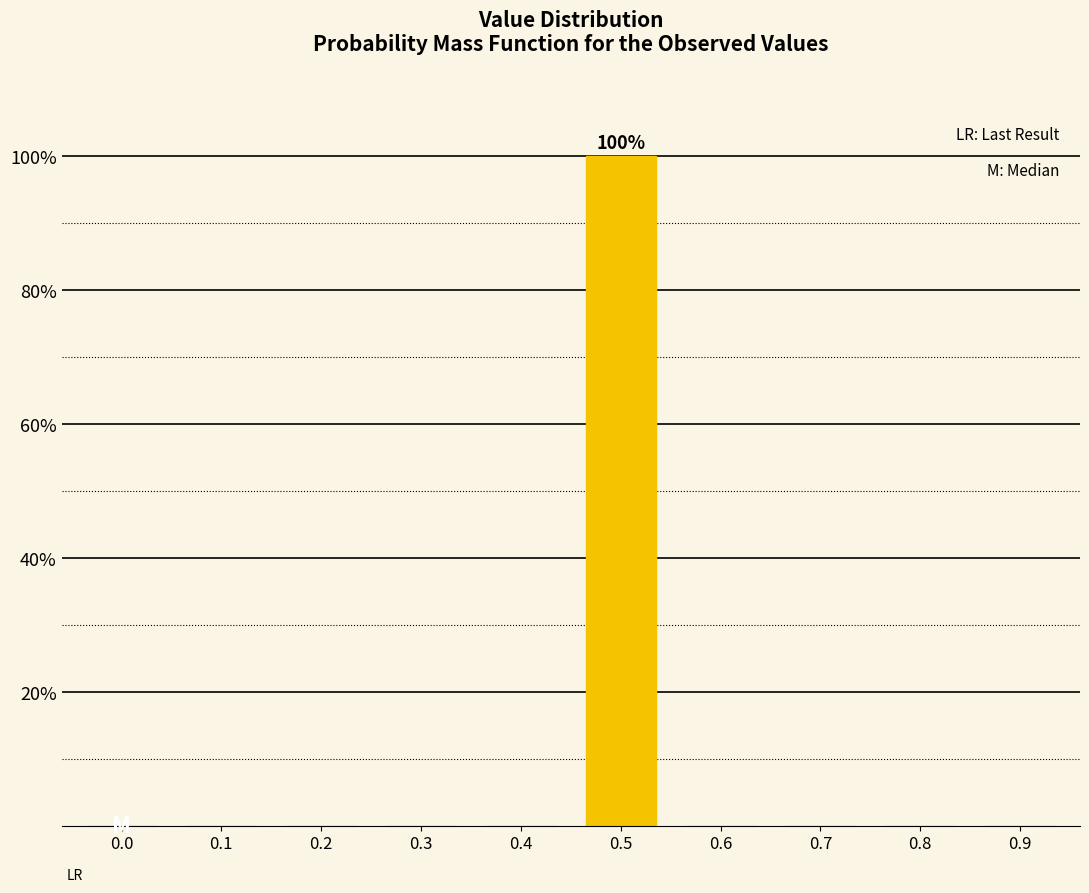

Reading left to right, list all the values displayed in this chart.

0.0=0	0.1=0	0.2=0	0.3=0	0.4=0	0.5=100	0.6=0	0.7=0	0.8=0	0.9=0